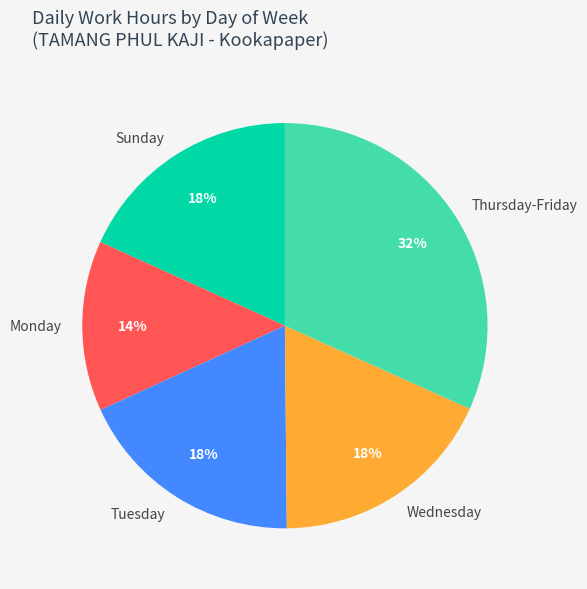

Is the sum of Wednesday and Sunday greater than half?

No